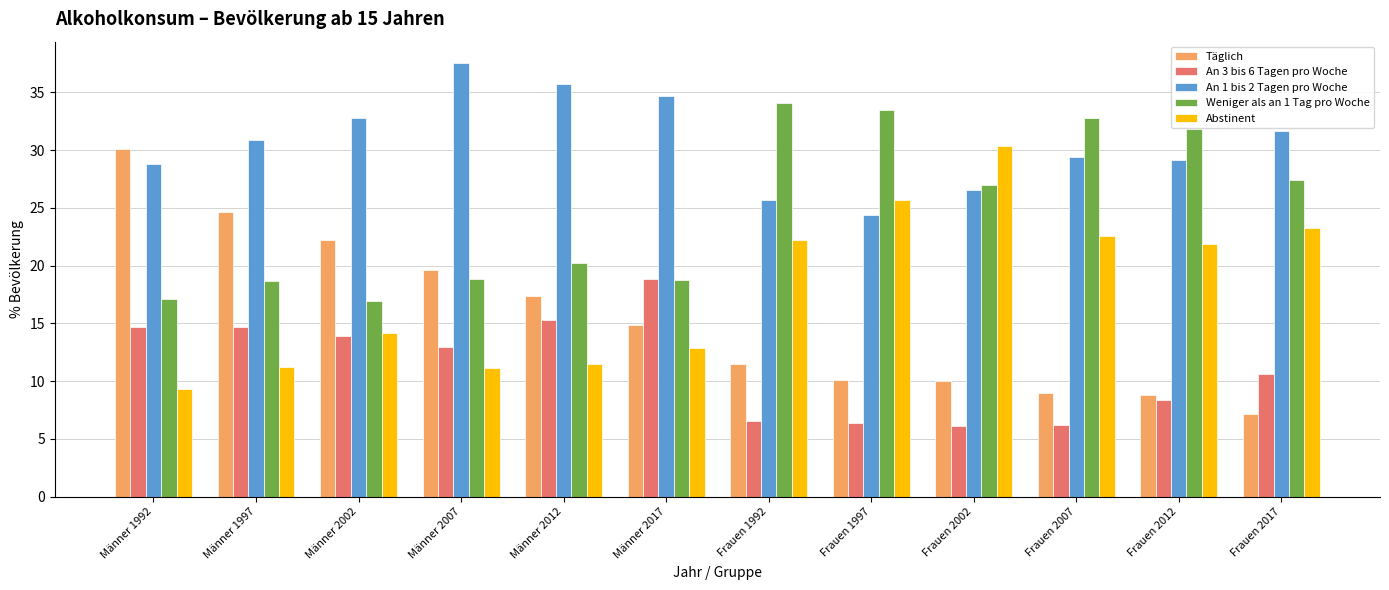

What is the sum of all An 3 bis 6 Tagen pro Woche values?

134.4